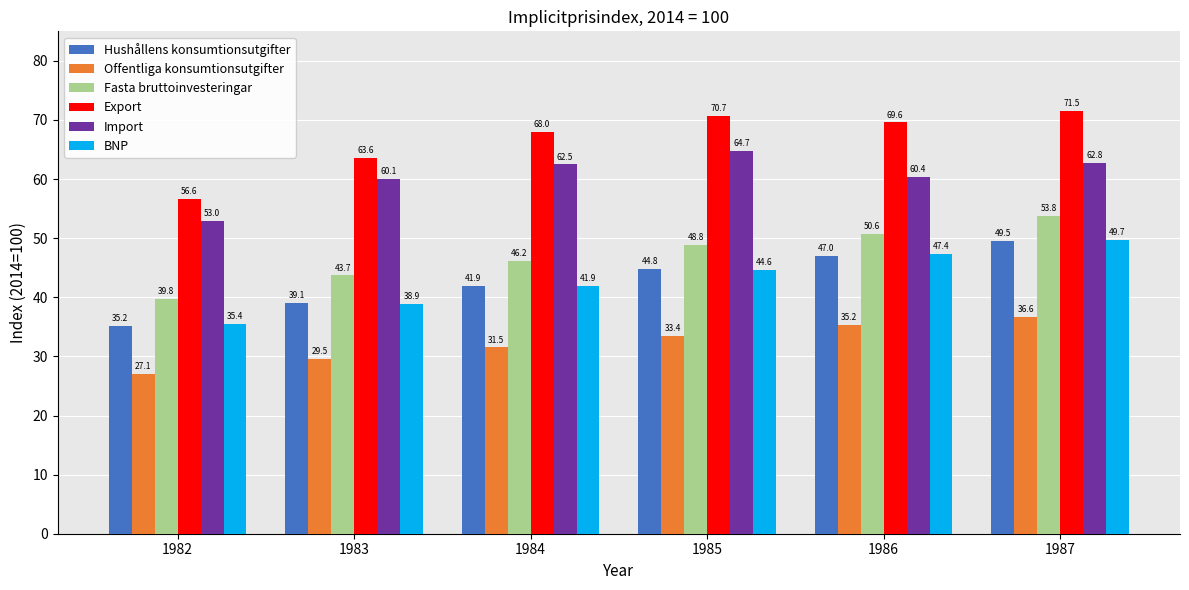

The value of Fasta bruttoinvesteringar at 1985 is 12.6. True or false?

False